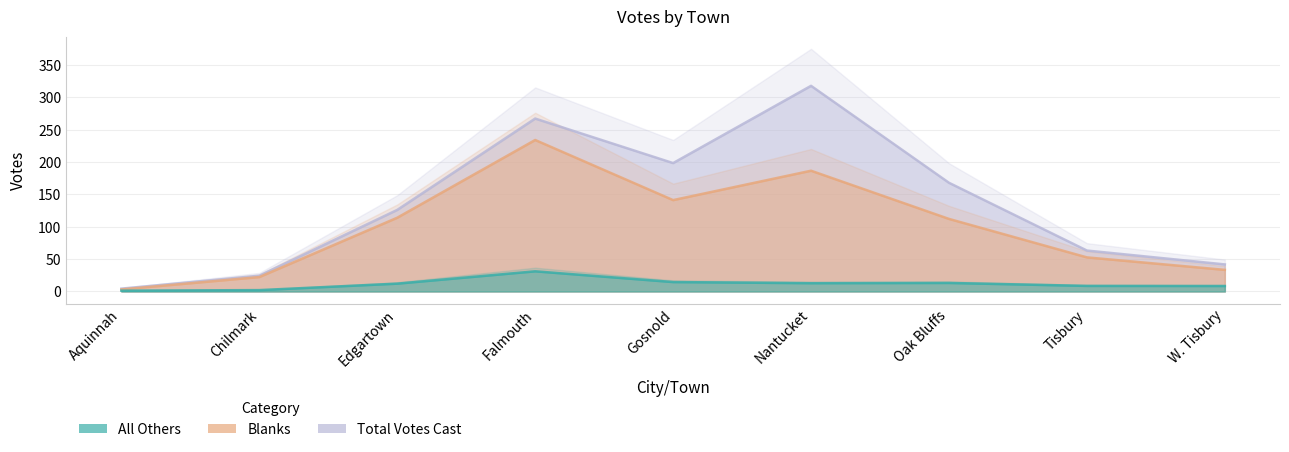

Which series has the largest range (max minus min)?

Total Votes Cast